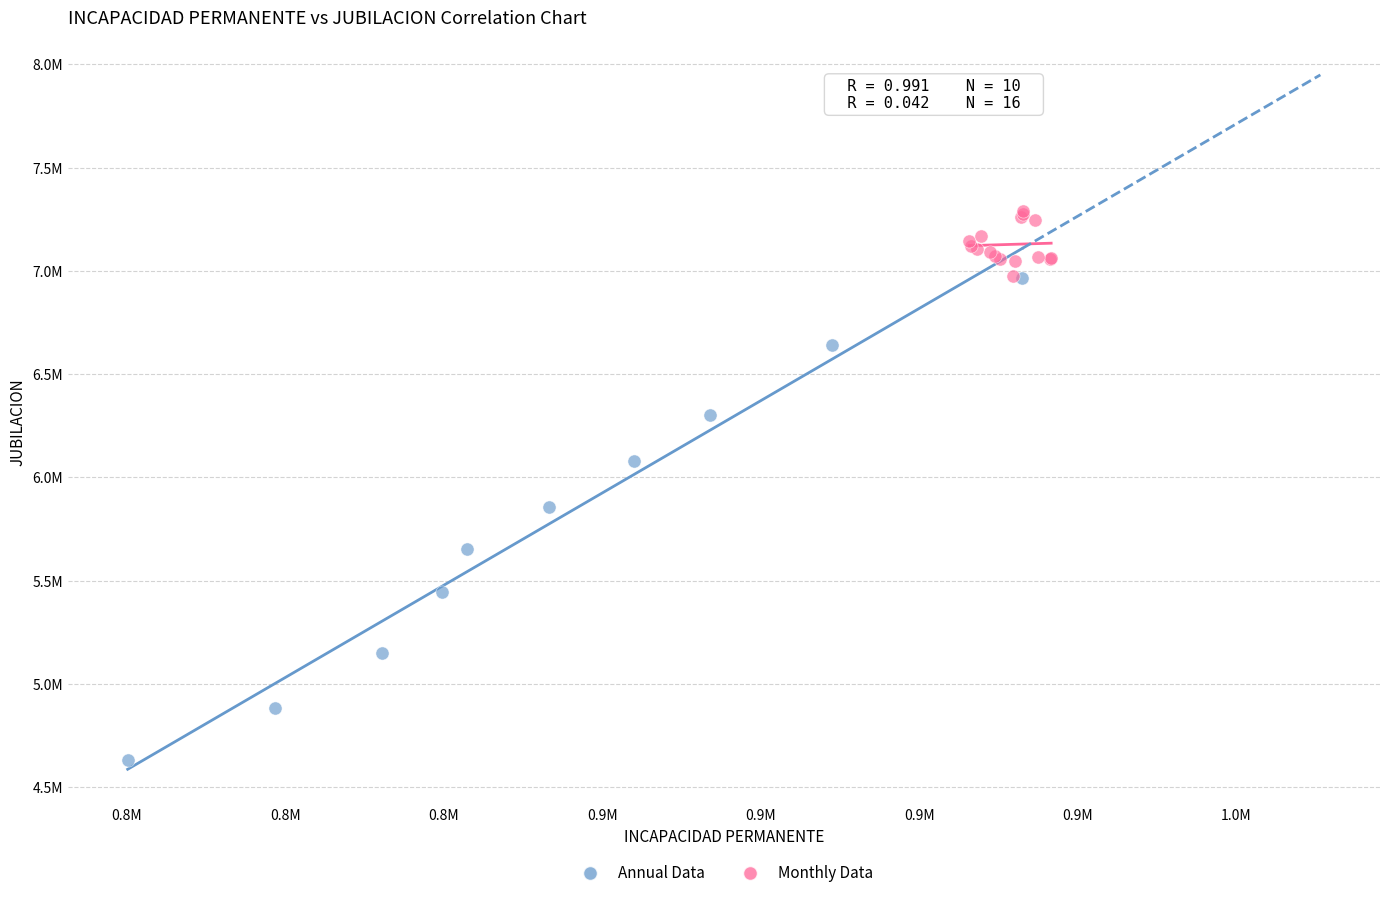

Which series has the widest spread of Y values?

Annual Data